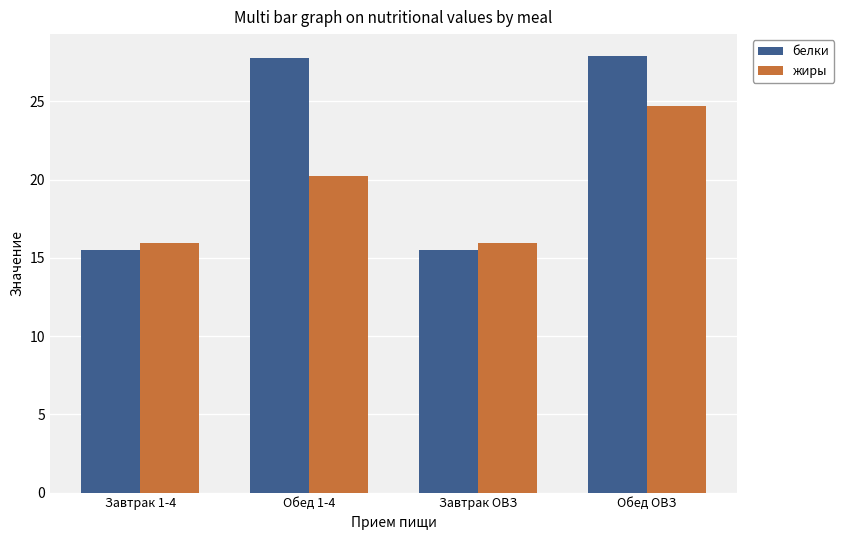

What is the difference between the maximum and minimum values in the жиры series?

8.7